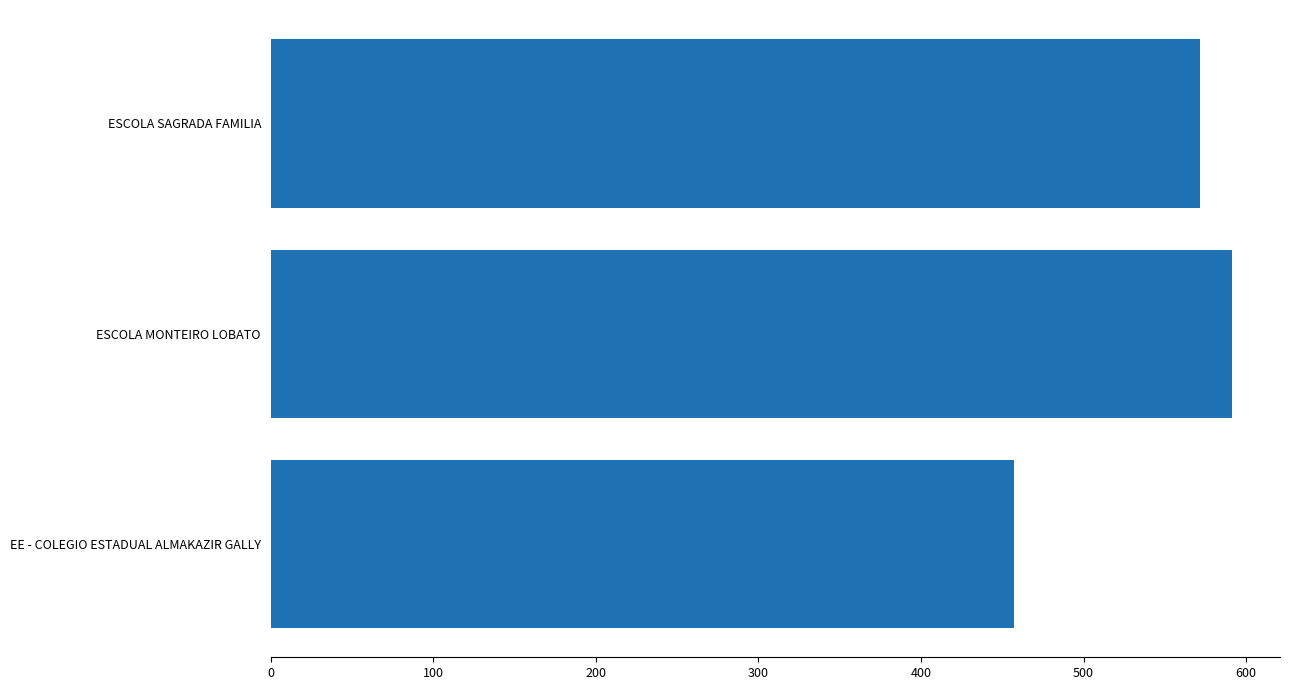

At which label is the value closest to 524?

ESCOLA SAGRADA FAMILIA